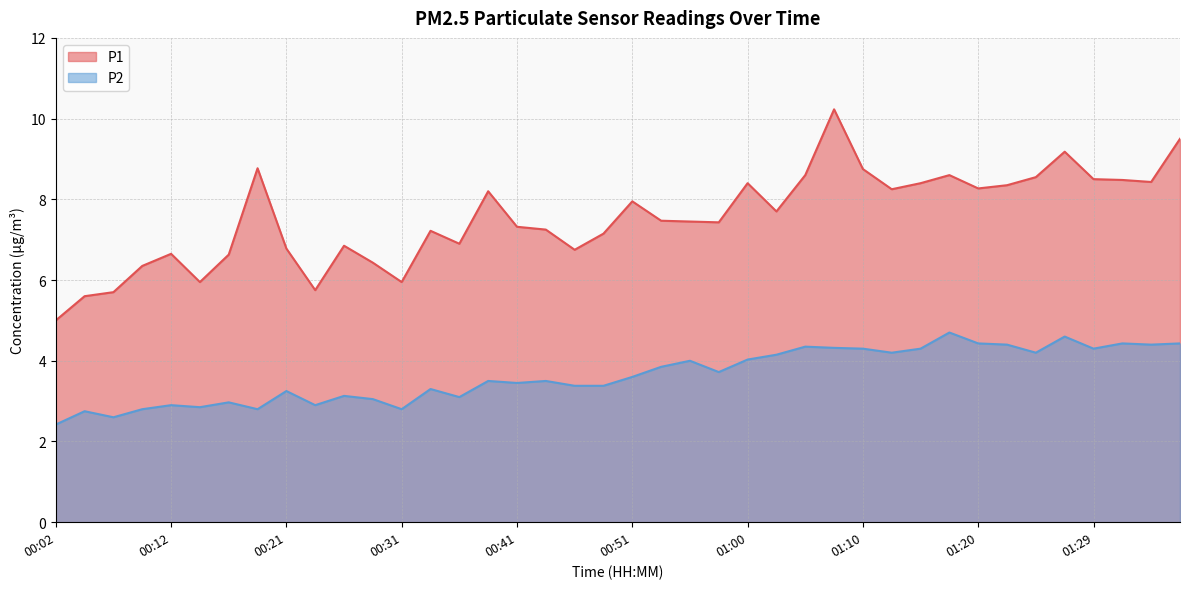

Between 01:08 and 01:17, which series saw the biggest shift?

P1